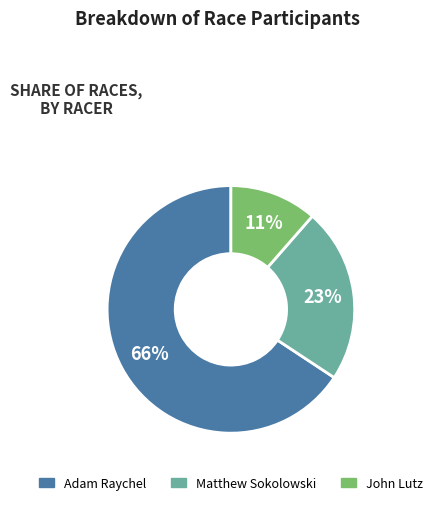

To the nearest percent, what is the average slice percentage?

33%